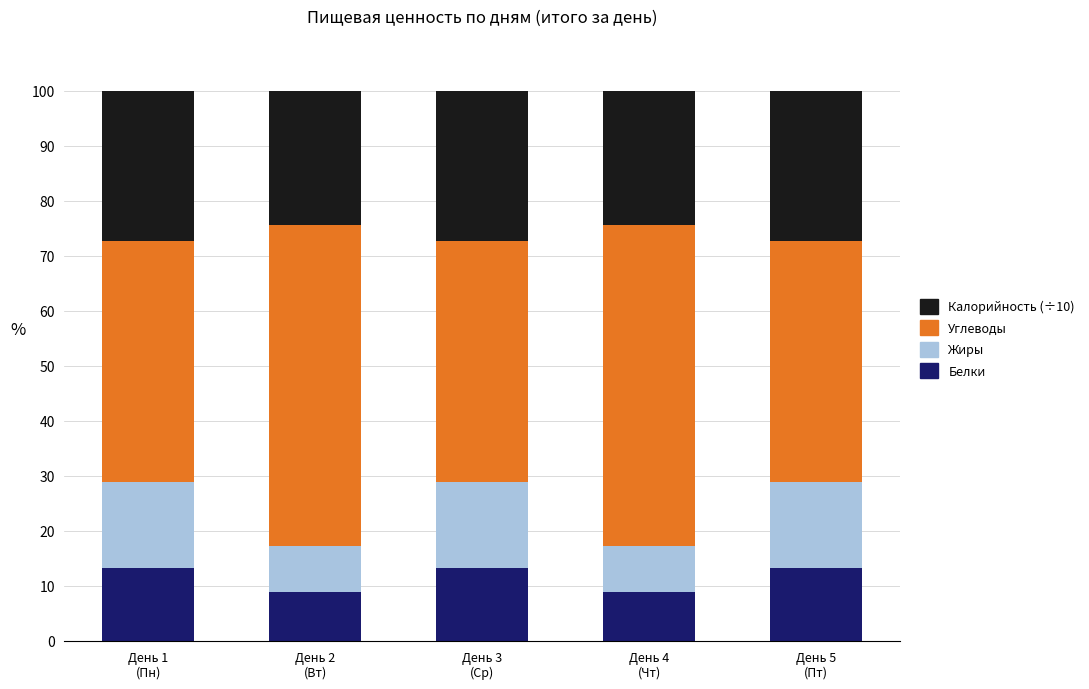

What is the sum of all Белки values?

57.3